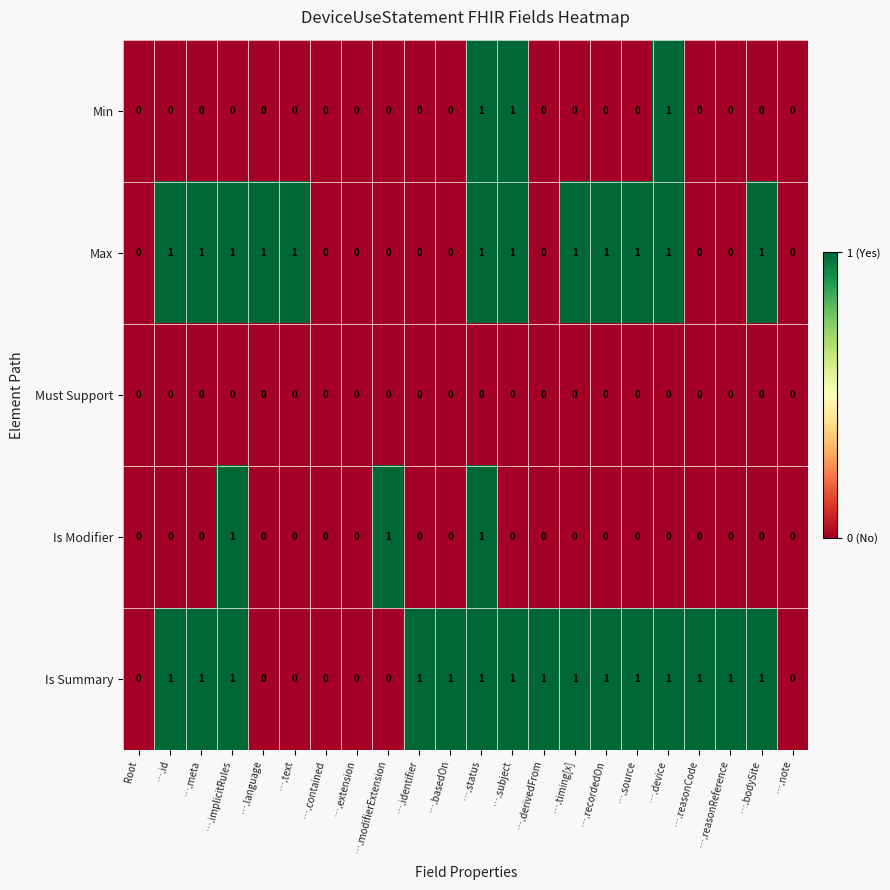

How many Is Modifier values are between 0 and 1?

22